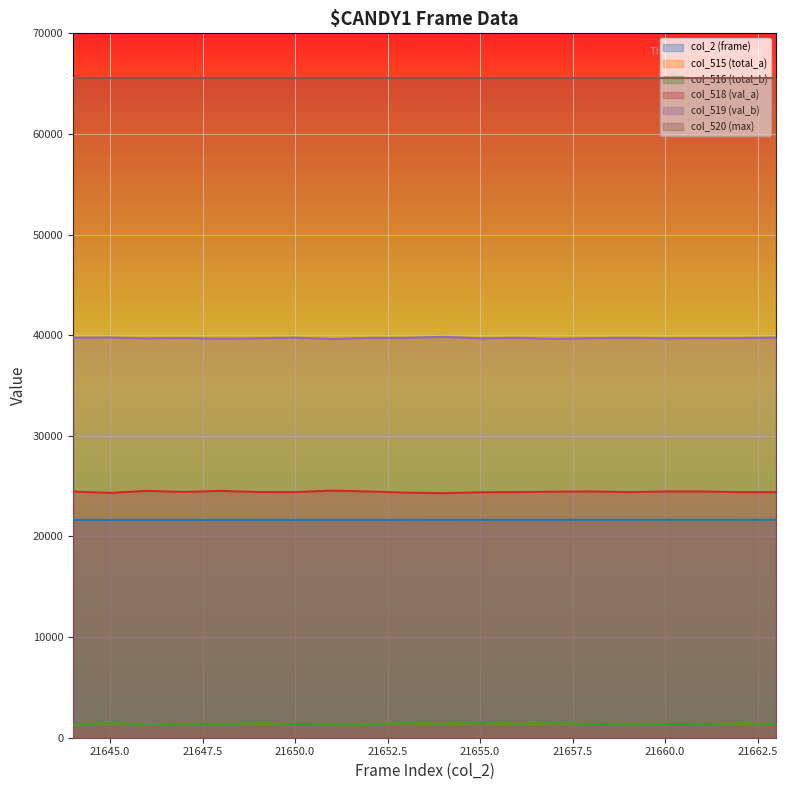

Which series has the largest total across all categories?

col_520 (max)